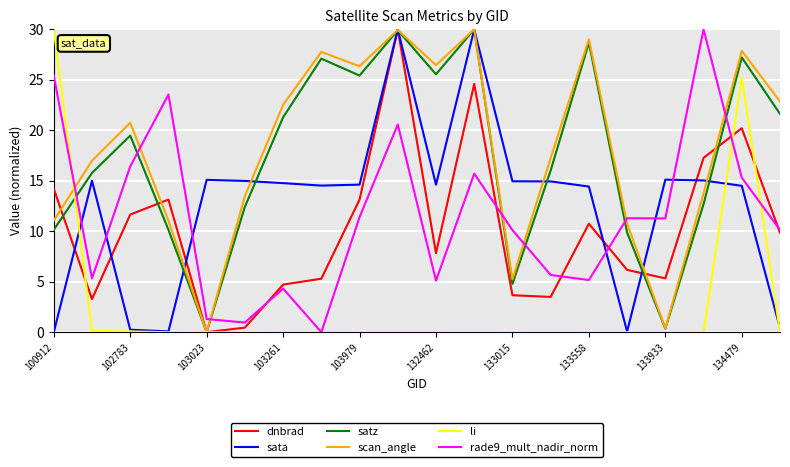

At which label does scan_angle first exceed 20?

102783